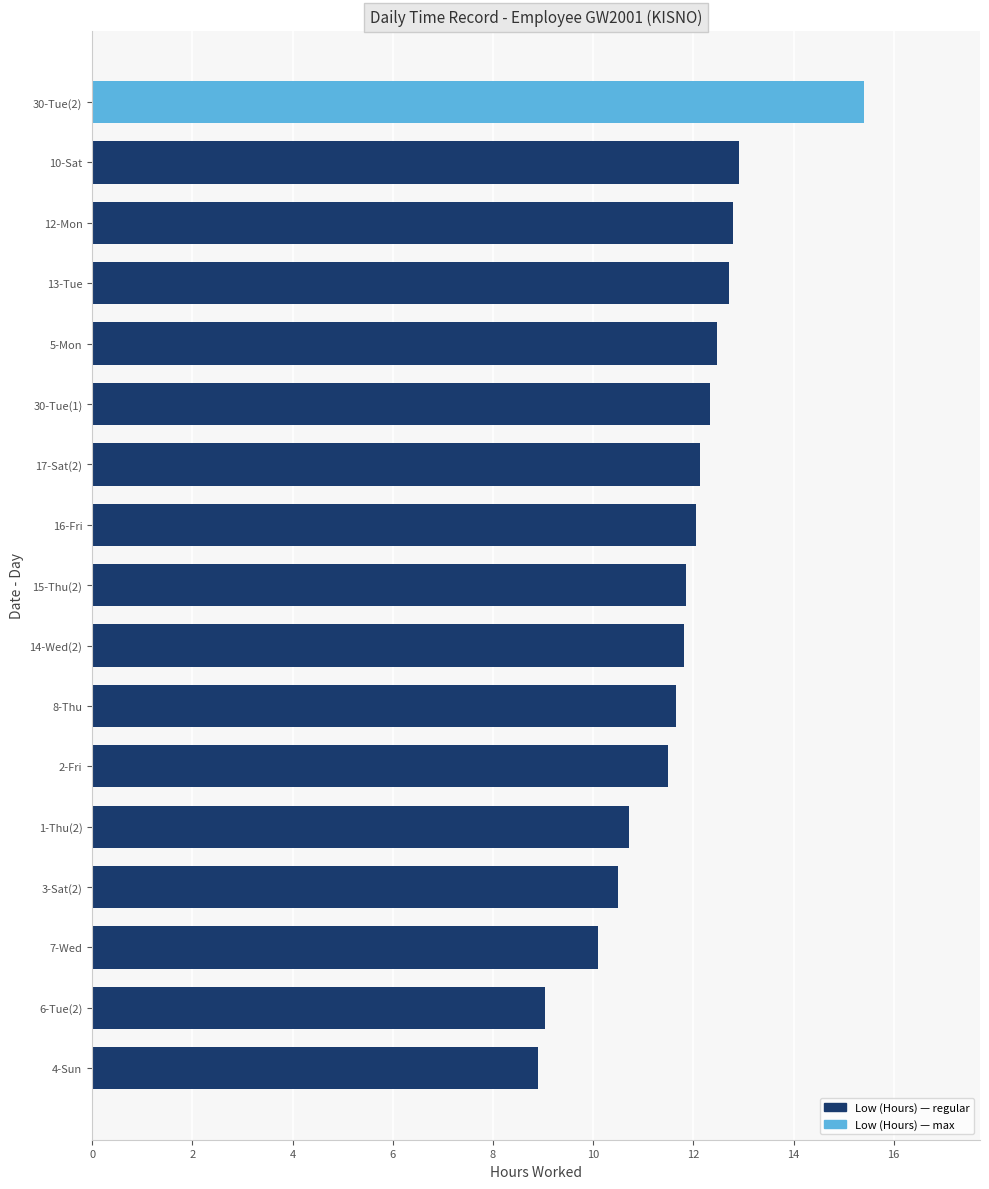

What is the minimum value shown in the chart?

8.9